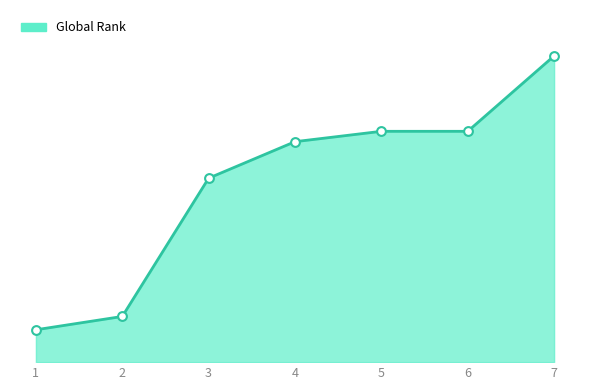

Which has a higher value, 5 or 1?

5